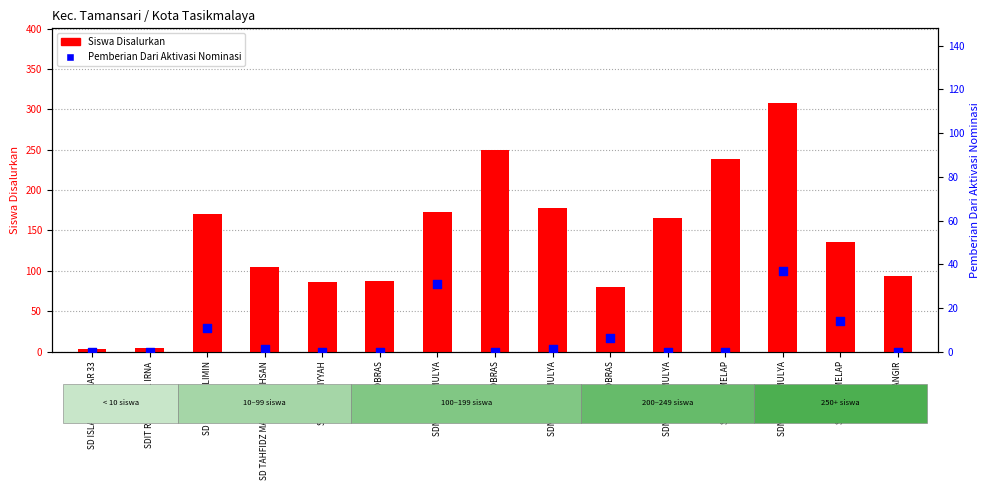

Which series has the largest total across all categories?

Siswa Disalurkan